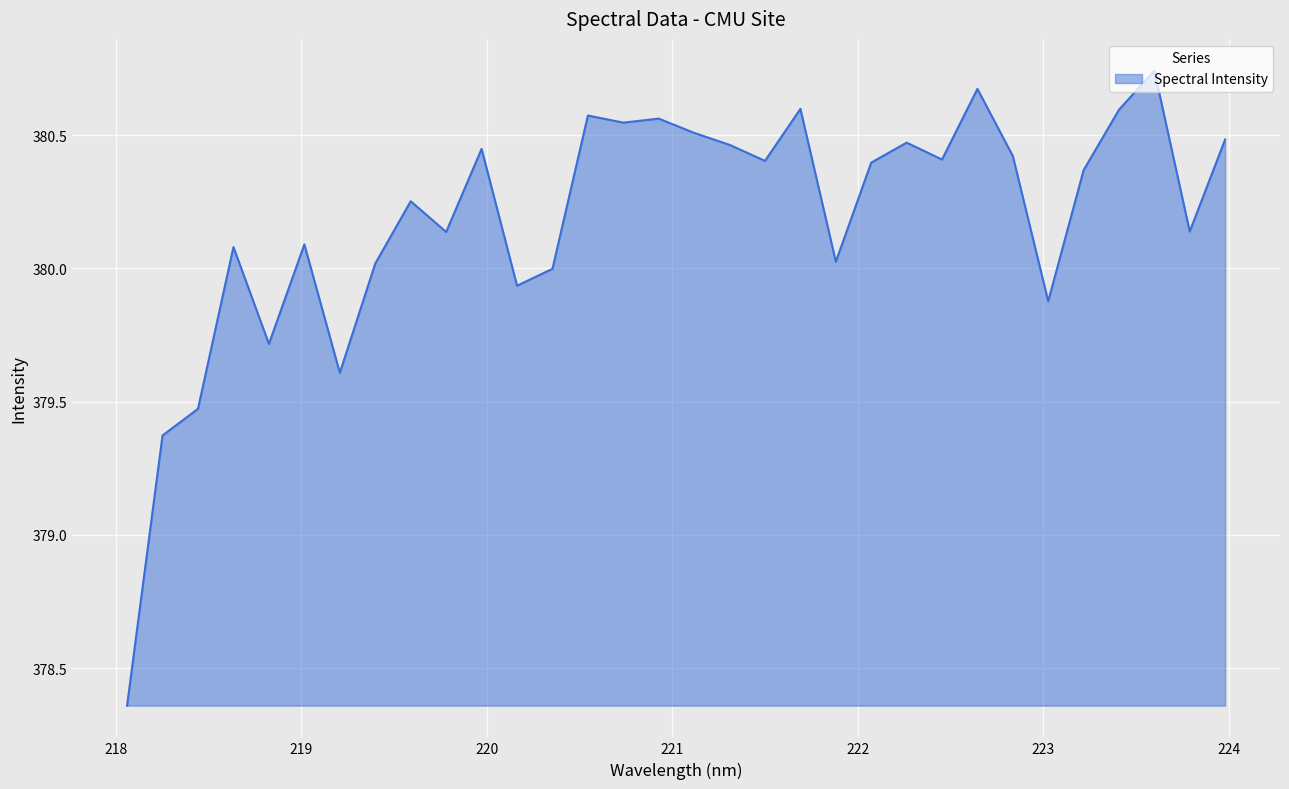

What is the difference between the maximum and minimum values?

2.4